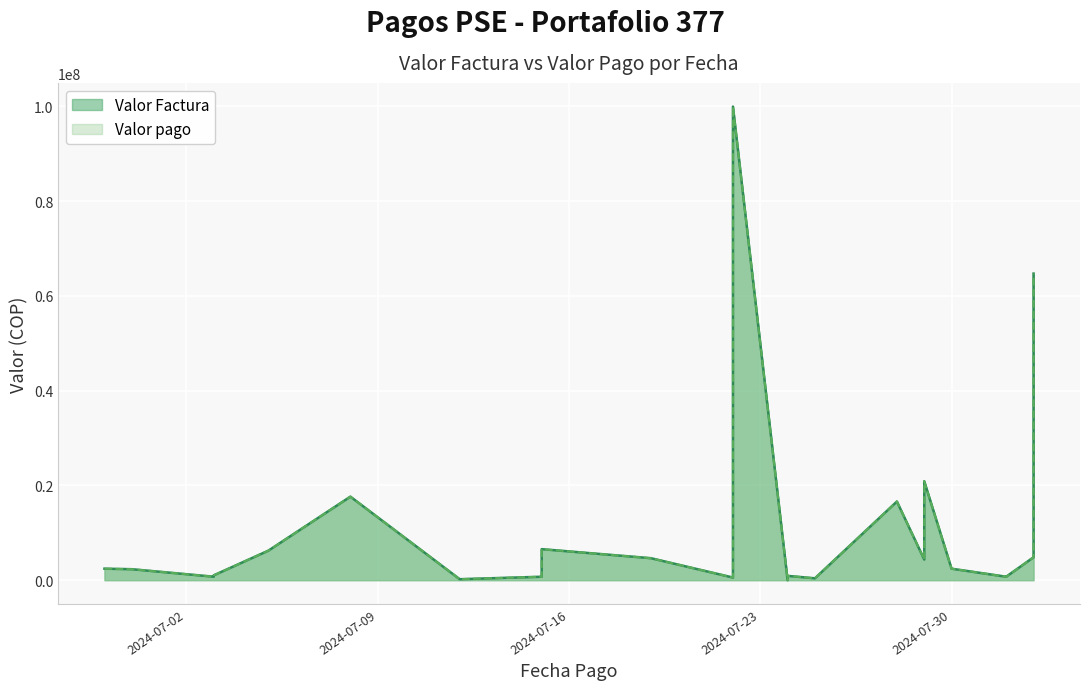

At 2024-07-29, list the series in order from largest to smallest.

Valor Factura, Valor pago